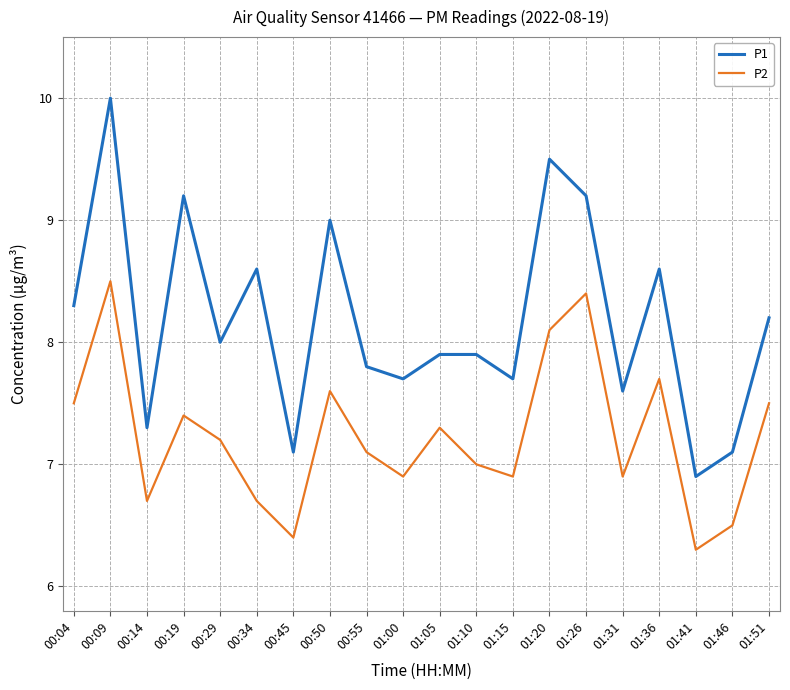

What position from the left is 00:19?

4